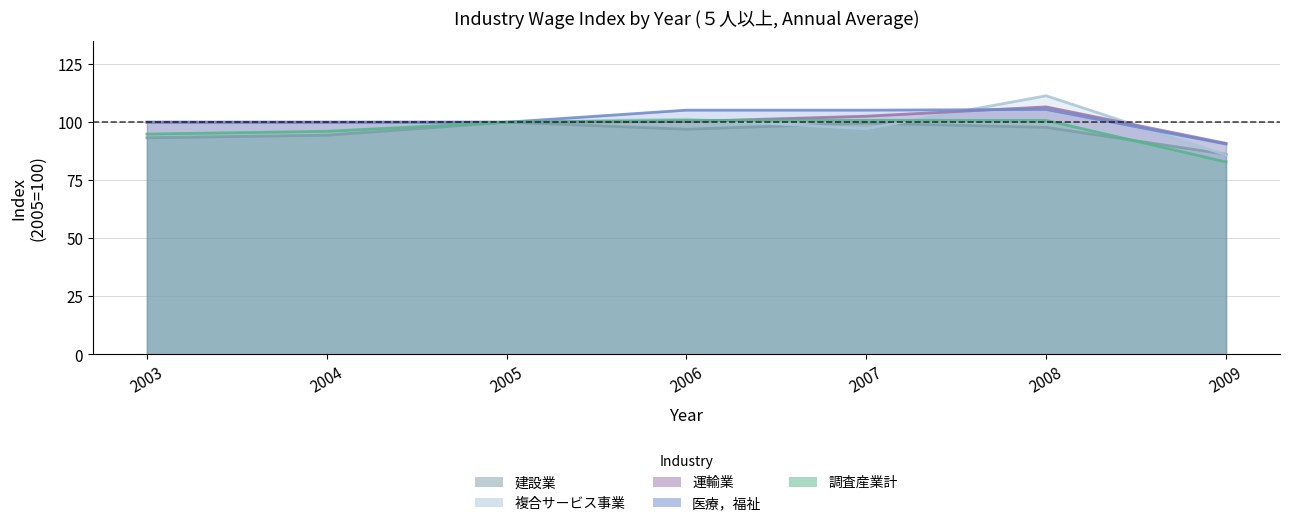

Count the number of categories in the chart.

7